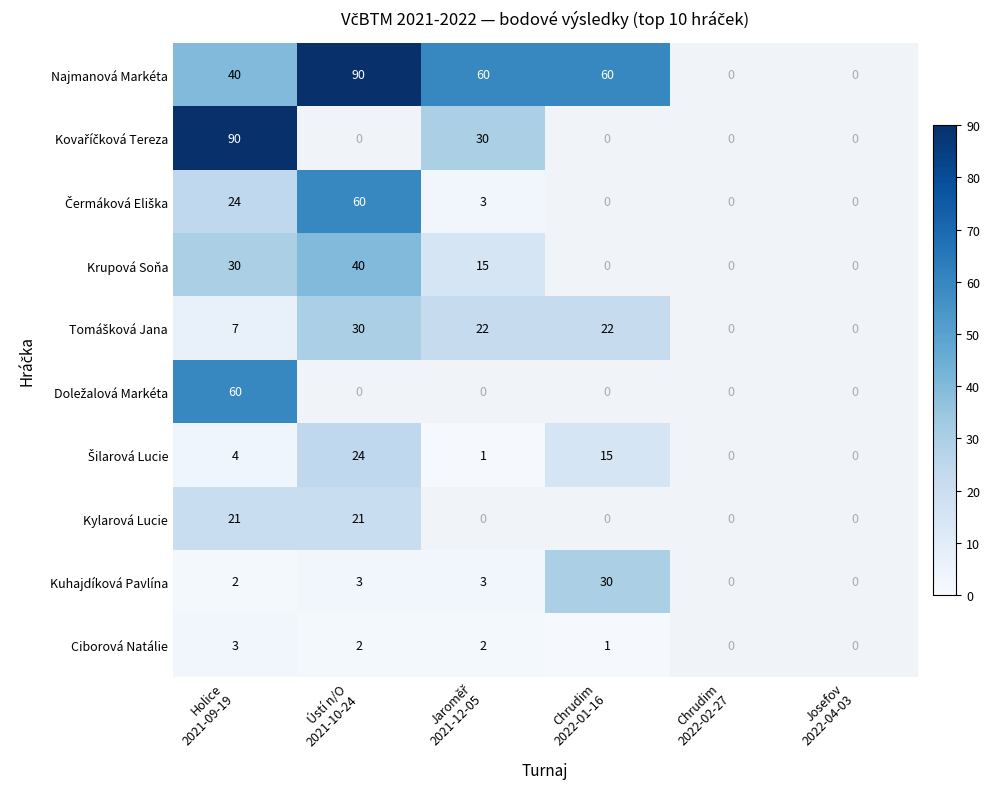

Count the number of categories in the chart.

6